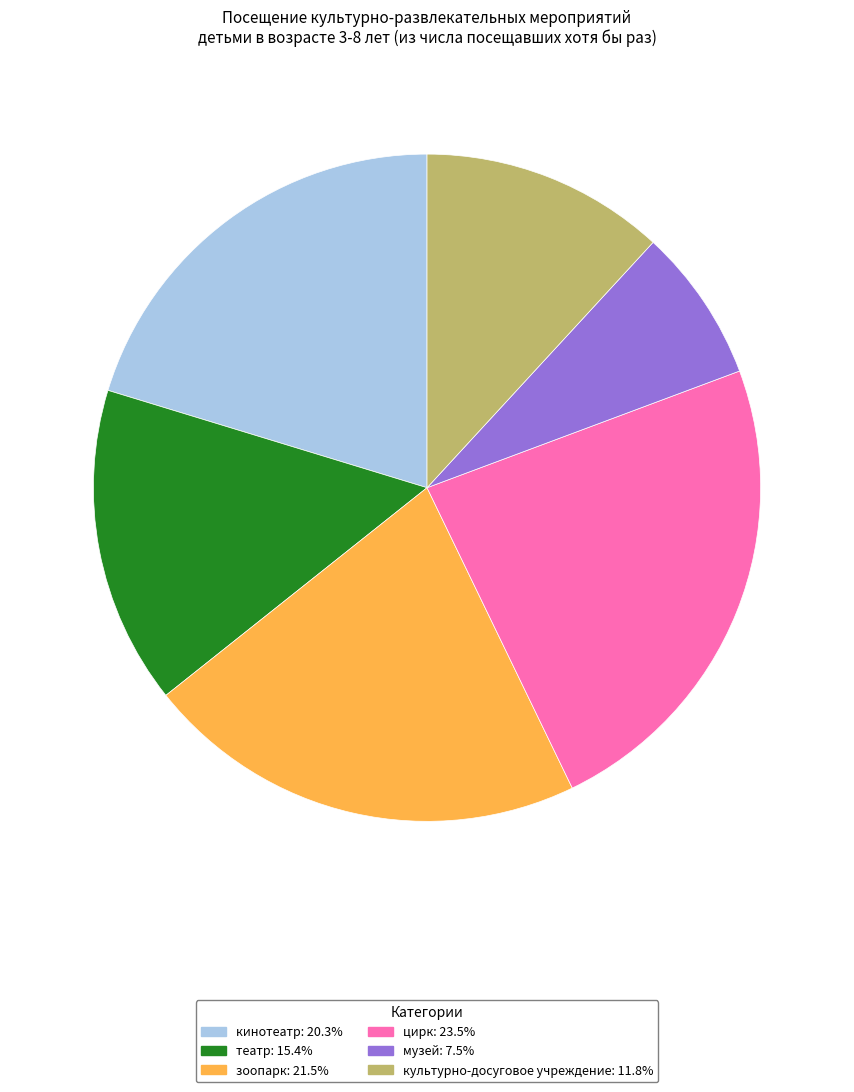

Count the number of slices in the pie.

6